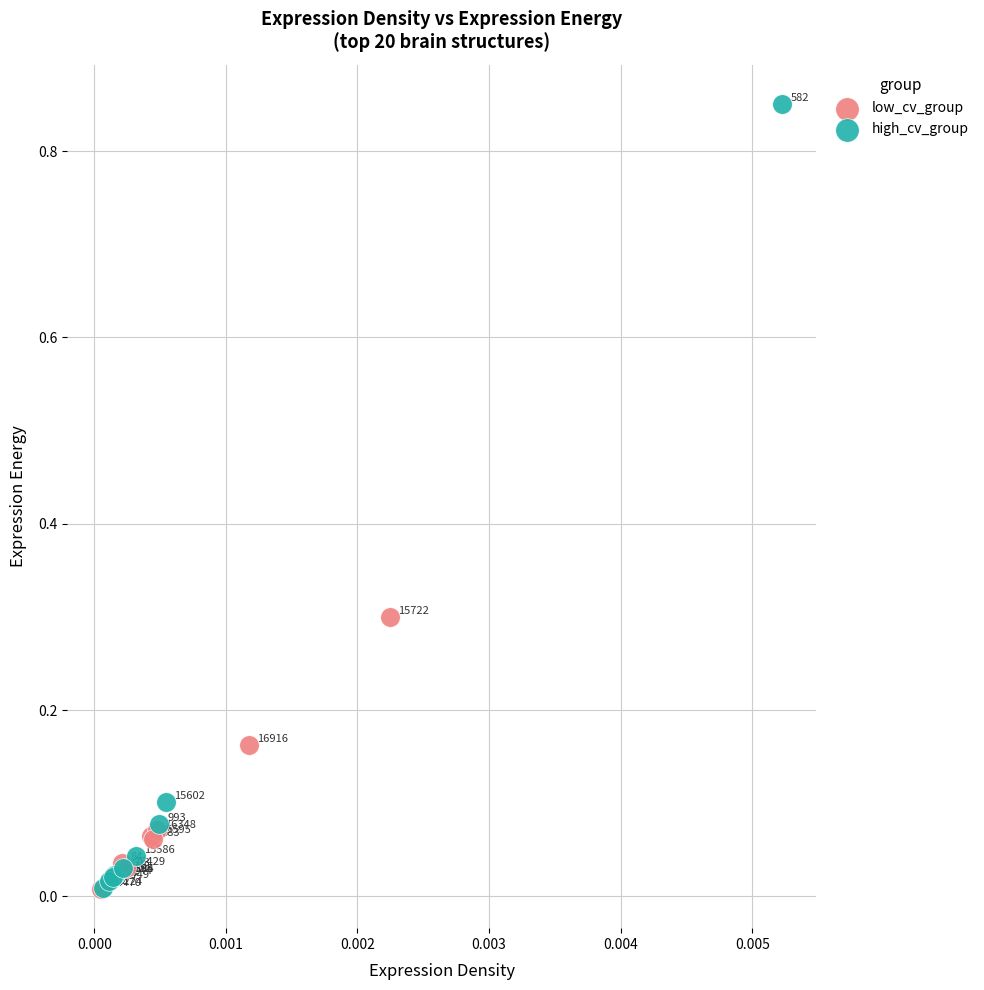

Which series reaches the minimum Y coordinate?

low_cv_group